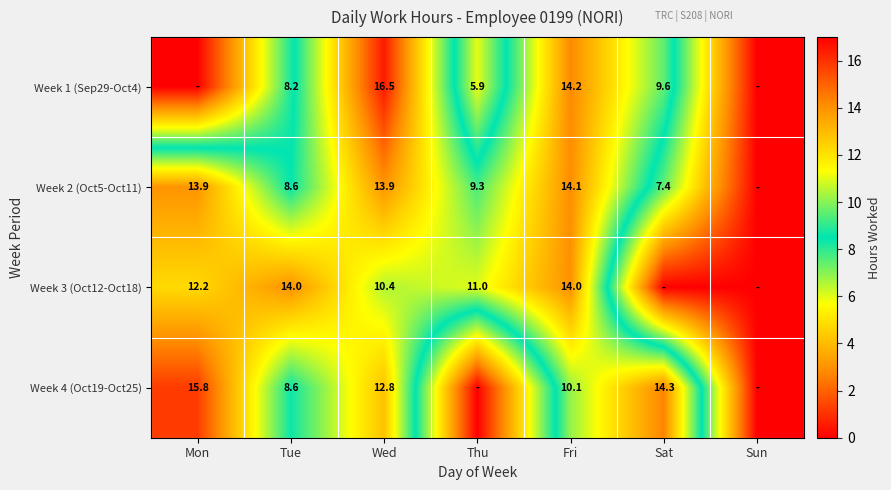

Is the value of Week 3 (Oct12-Oct18) at Fri greater than the value of Week 4 (Oct19-Oct25) at Wed?

Yes